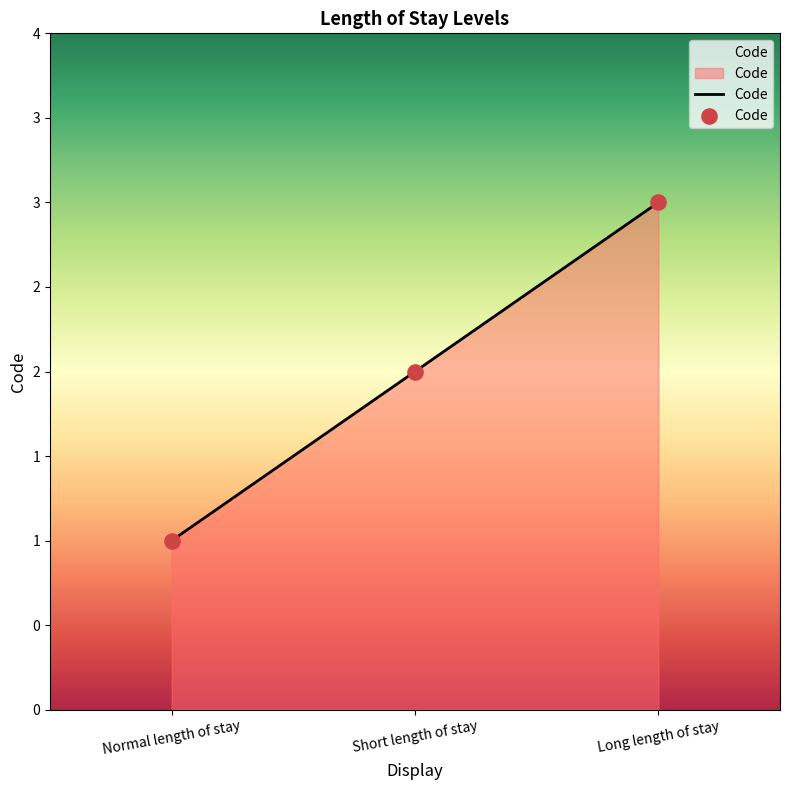

What is the change in value from Normal length of stay to Short length of stay?

+1